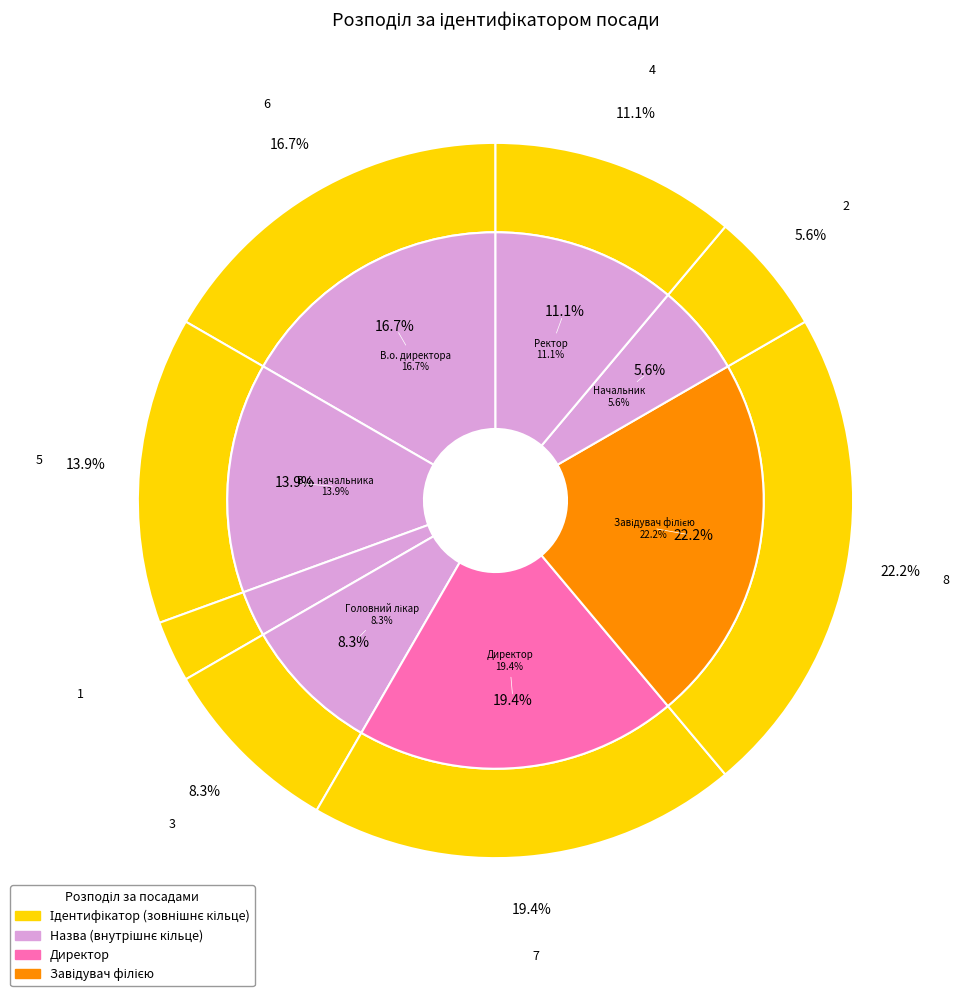

Is Головний лікар the majority of the pie?

No